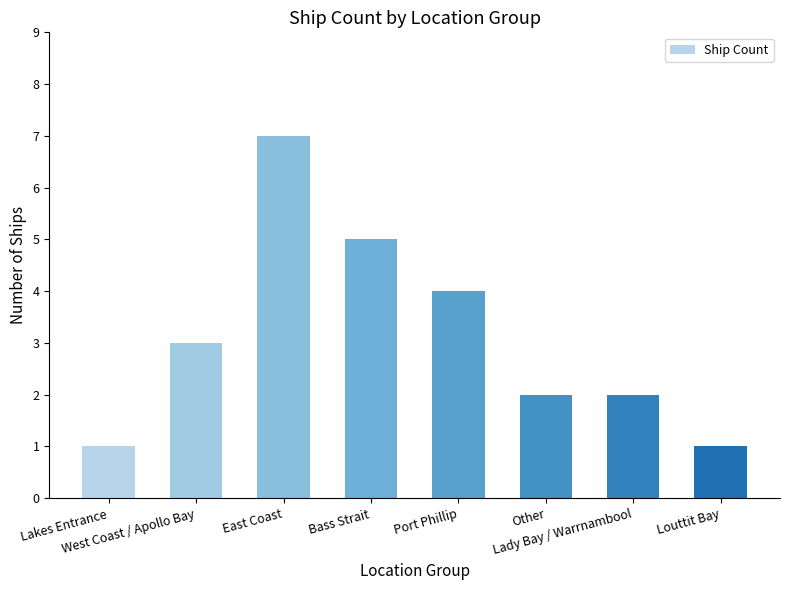

The chart shows a value of 5 at Bass Strait. True or false?

True